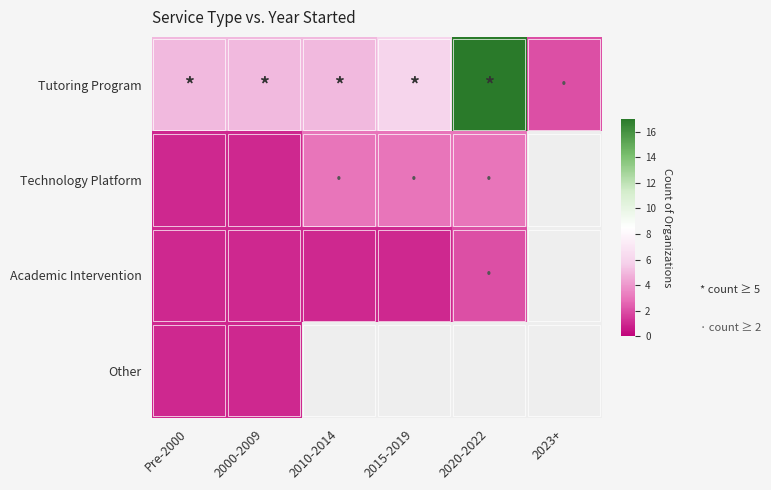

What is the total value across all series at 2010-2014?

9